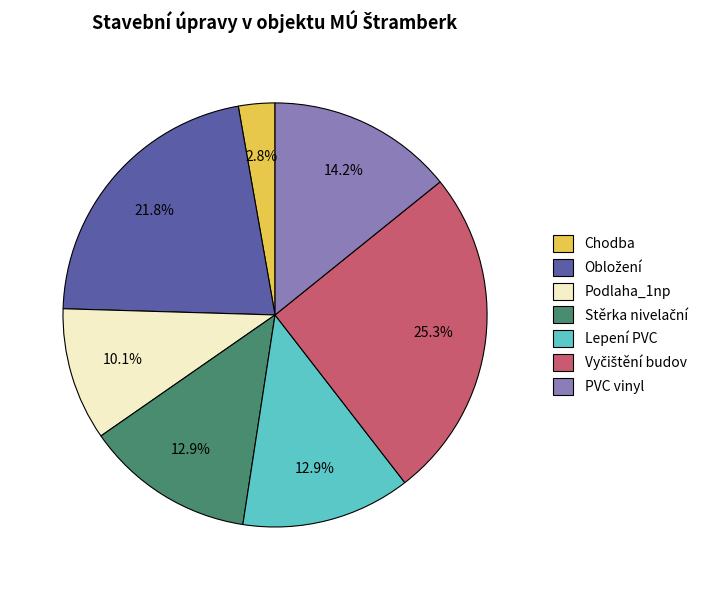

Which slice is the smallest?

Chodba